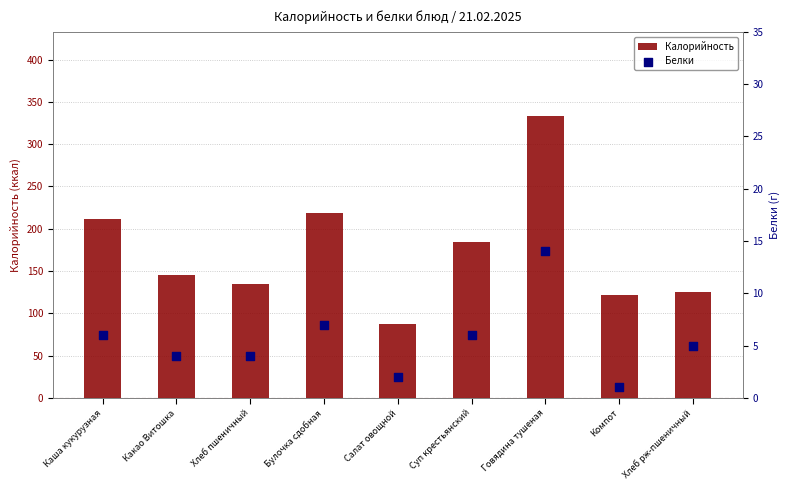

Which series has the largest Y range (max minus min)?

Калорийность